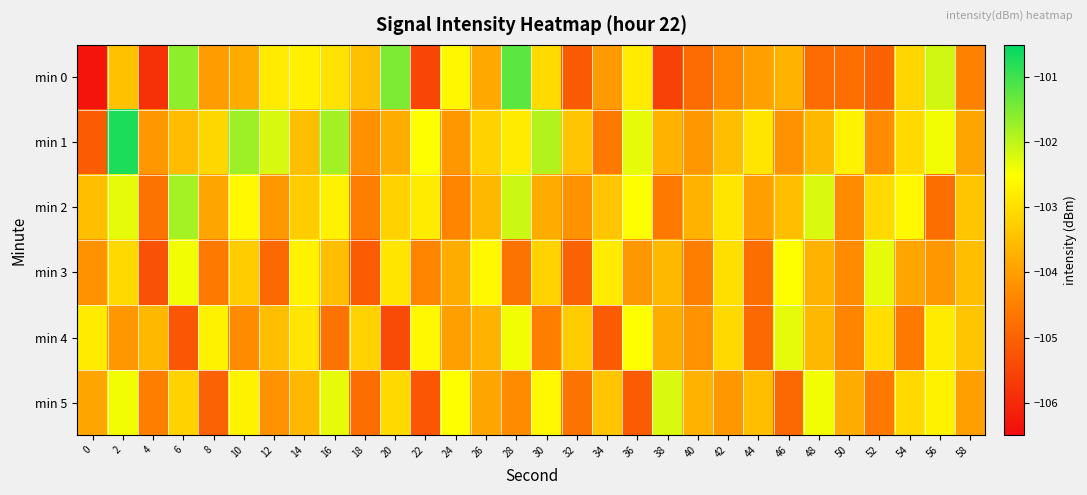

At how many categories does at least one series exceed -101?

1